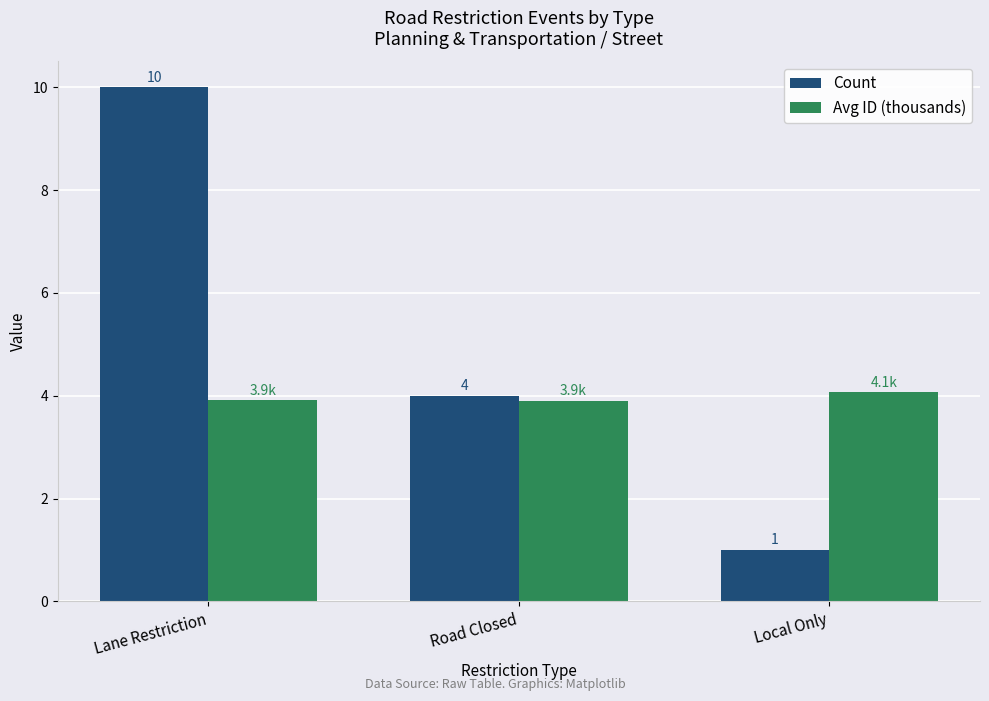

What is the difference between the maximum and minimum values in the Count series?

9.0